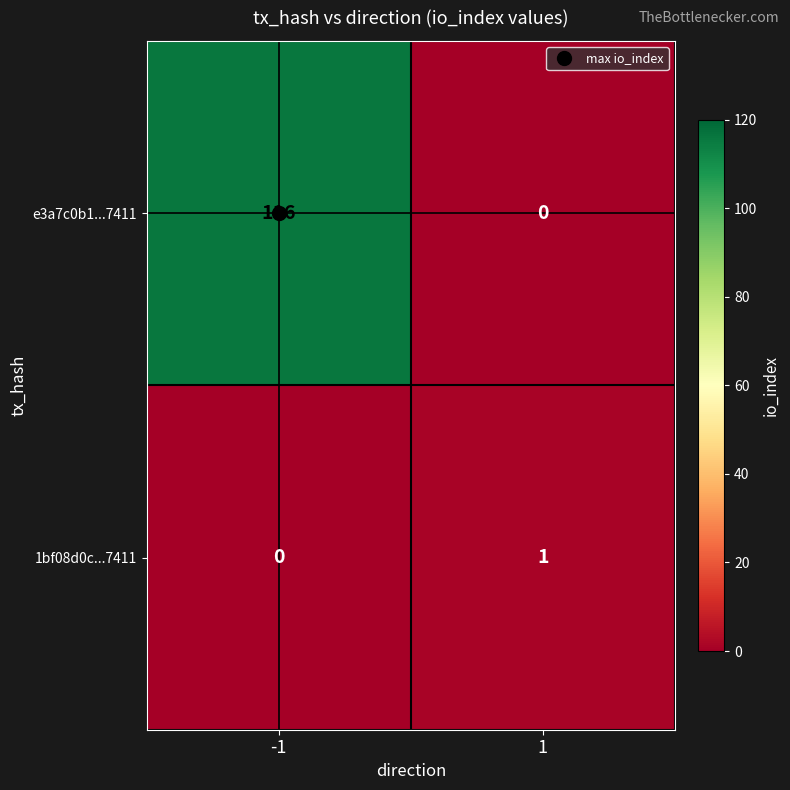

Which series has the largest total across all categories?

e3a7c0b1...7411